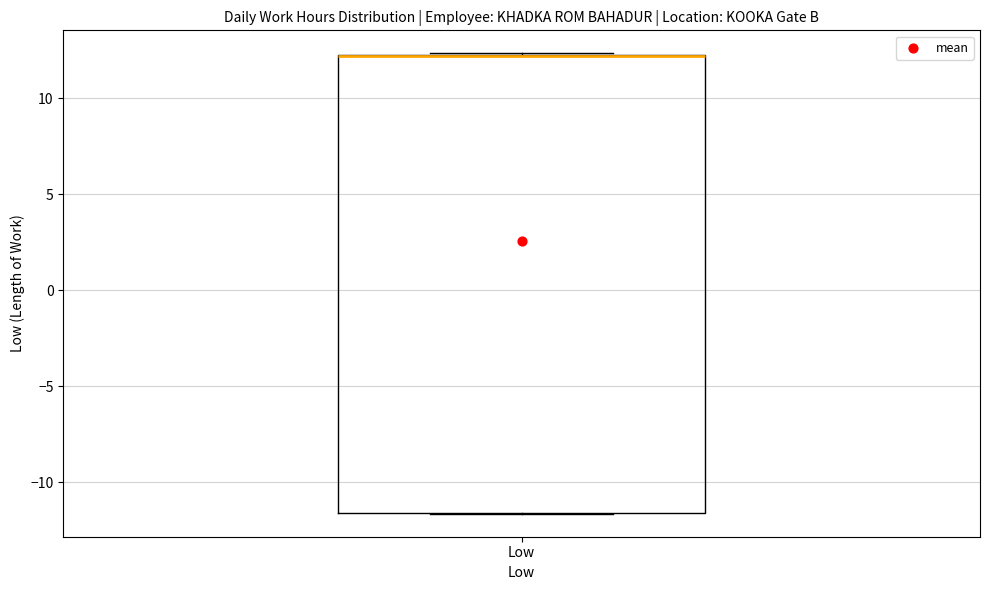

Read this box plot against the y-axis: the position of the median line, the range covered by the box, and the ends of both whiskers. The values are not printed on the chart, so give them approximately, as read against the axis.

median 12.0 (drawn on the box's upper edge), box -11.5 to 12.5, whiskers -11.5 to 12.5